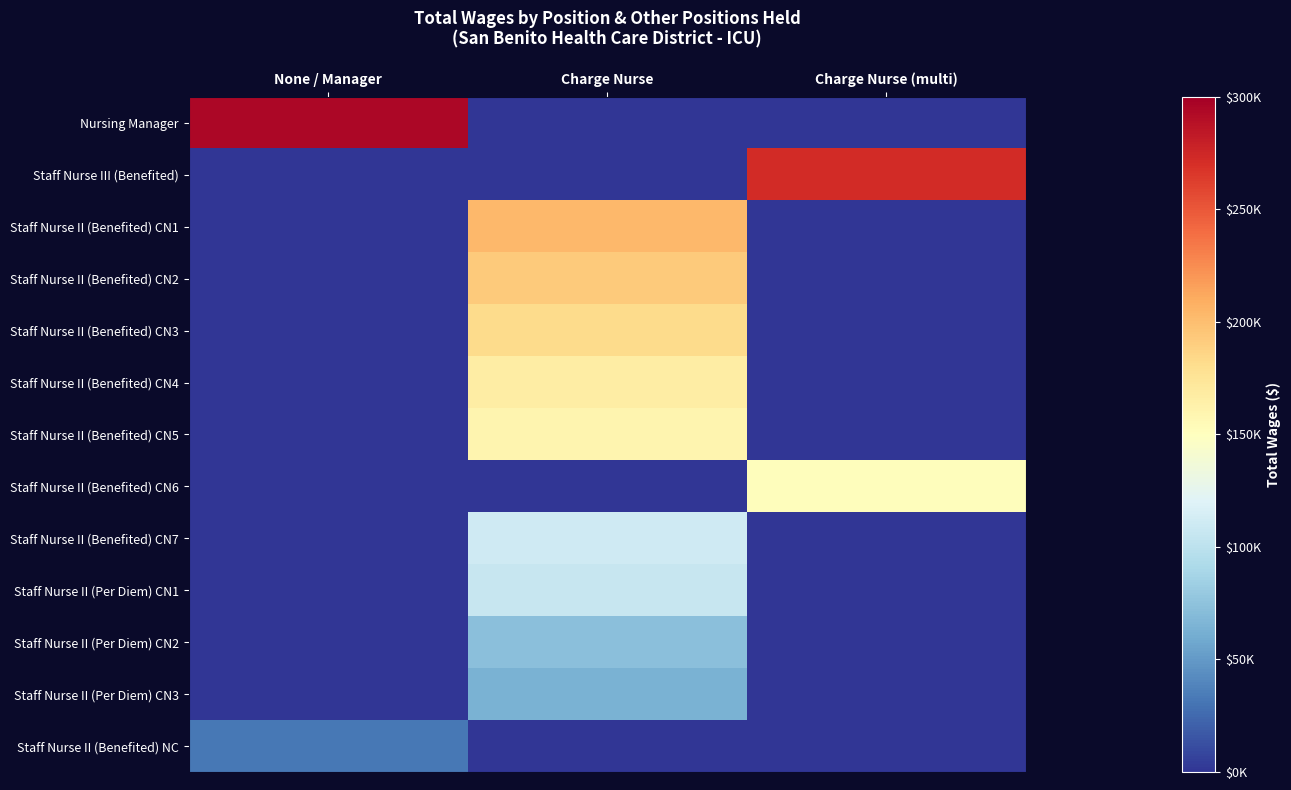

Which series changed the most between None / Manager and Charge Nurse (multi)?

Nursing Manager